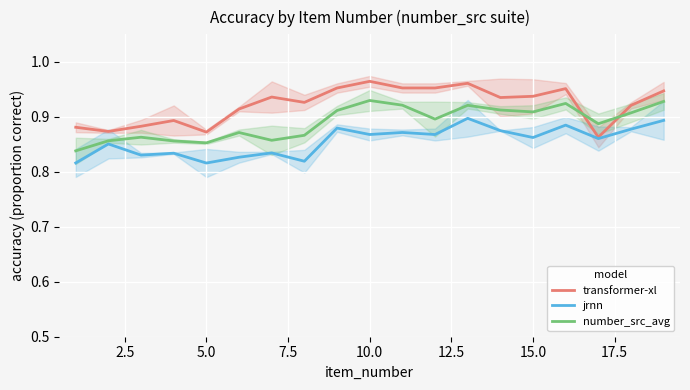

Is it true that transformer-xl equals 0.4 at 5.0?

False